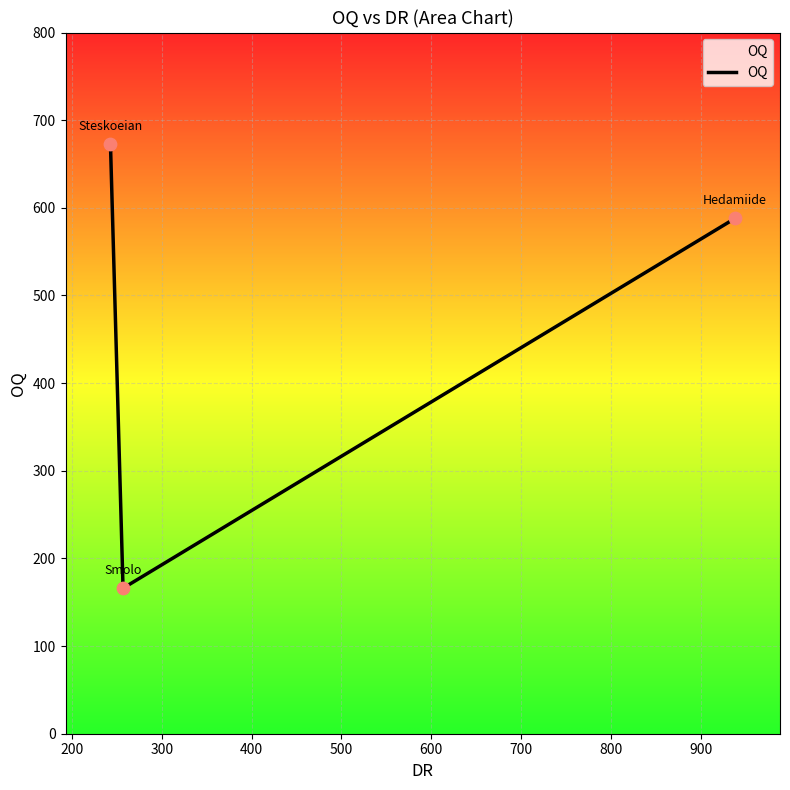

What is the greatest value displayed?

673